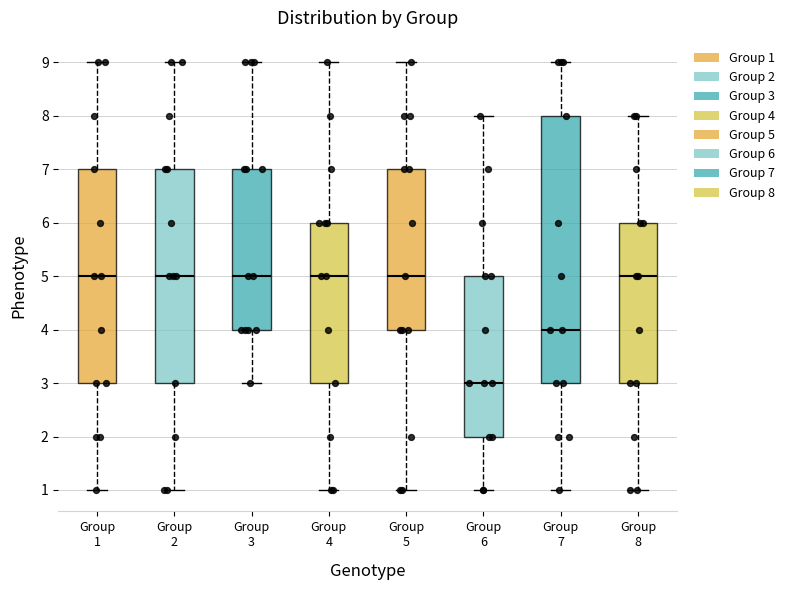

Which box is the tallest, from its lower edge to its upper edge?

Group 7